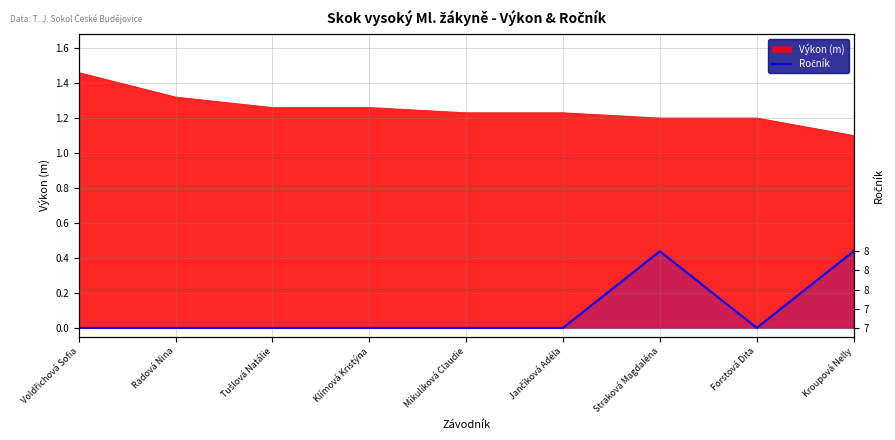

How many interior local peaks (higher than both neighbors) does the data have?

1